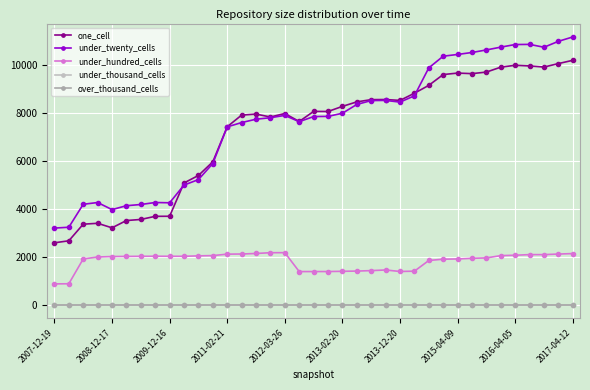

List the labels in order of under_hundred_cells value, largest first.

16, 15, 14, 36, 13, 35, 12, 33, 34, 32, 11, 31, 10, 2015-04-09, 2016-04-05, 2017-04-12, 2013-12-20, 2013-02-20, 2012-03-26, 2011-02-21, 30, 29, 2009-12-16, 28, 27, 26, 23, 22, 21, 25, 20, 24, 19, 18, 17, 2008-12-17, 2007-12-19